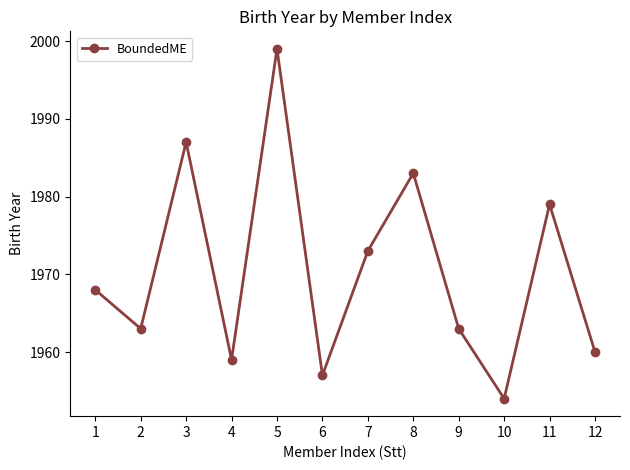

Reading right to left, list all the values displayed in this chart.

12=1960	11=1979	10=1954	9=1963	8=1983	7=1973	6=1957	5=1999	4=1959	3=1987	2=1963	1=1968